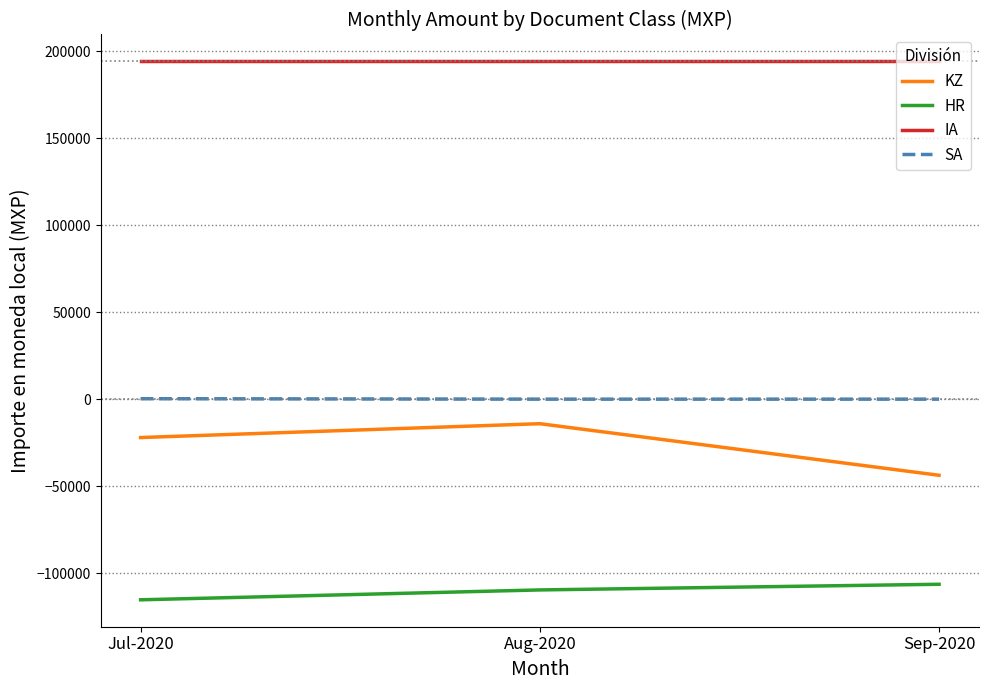

At which category is the sum across all series the highest?

Aug-2020